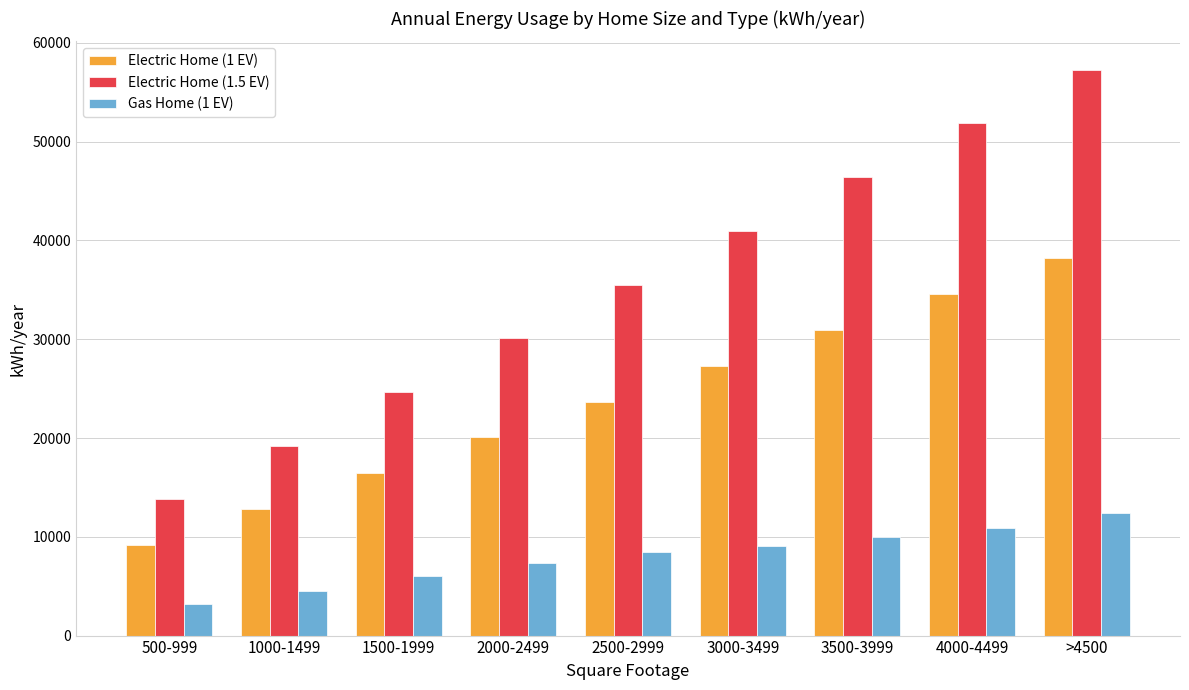

What is the lowest value of the Electric Home (1.5 EV) series?

13787.0